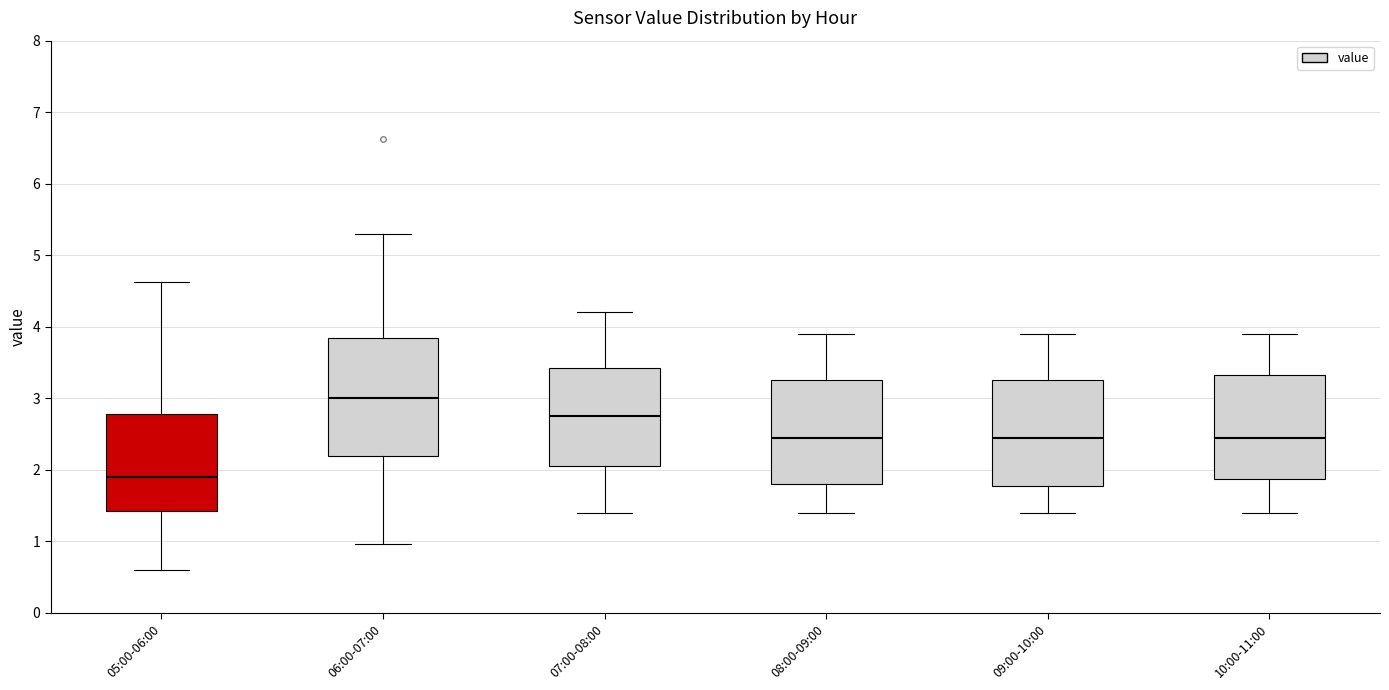

Reading left to right, read every box against the y-axis: the position of its median line, the range the box covers, and the ends of its whiskers. The values are not printed on the chart, so give them approximately, as read against the axis.

05:00-06:00: median 1.9, box 1.4 to 2.8, whiskers 0.6 to 4.6
06:00-07:00: median 3.0, box 2.2 to 3.8, whiskers 1.0 to 5.3
07:00-08:00: median 2.8, box 2.1 to 3.4, whiskers 1.4 to 4.2
08:00-09:00: median 2.5, box 1.8 to 3.3, whiskers 1.4 to 3.9
09:00-10:00: median 2.5, box 1.8 to 3.3, whiskers 1.4 to 3.9
10:00-11:00: median 2.5, box 1.9 to 3.3, whiskers 1.4 to 3.9